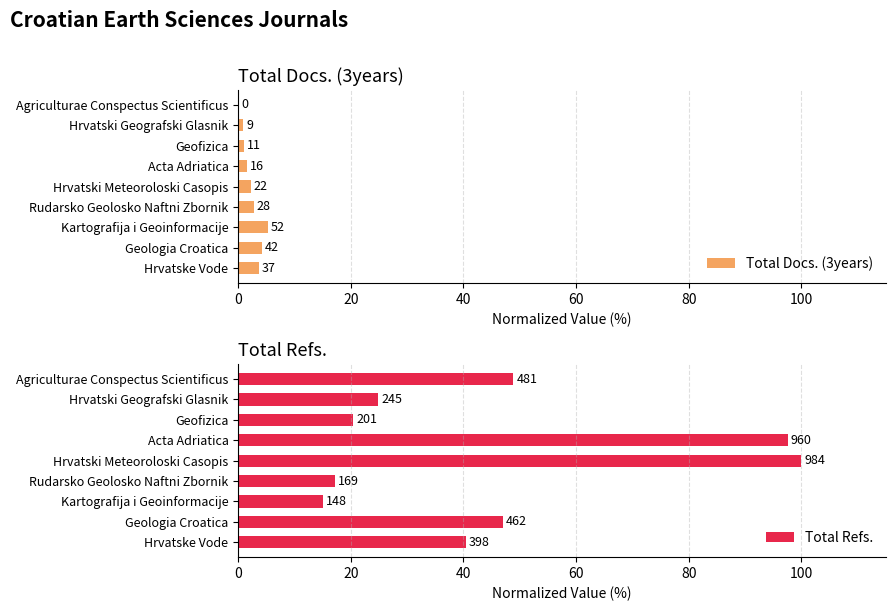

How many bars are there in each group?

2